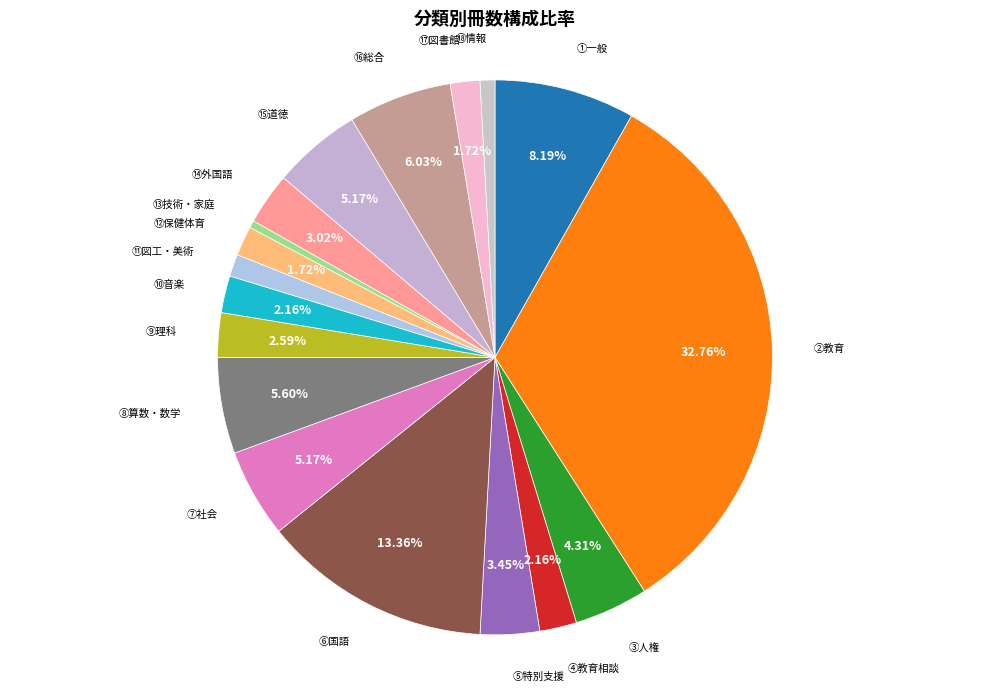

The ⑱情報 slice represents 6% of the pie. True or false?

False